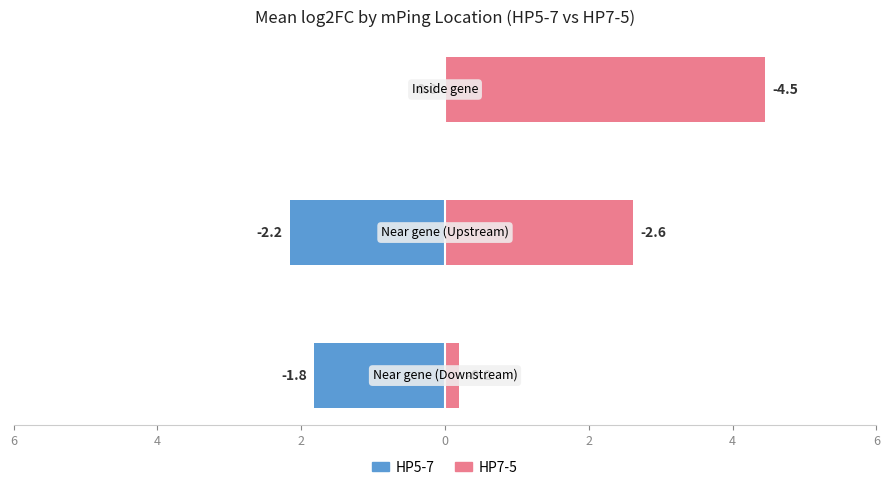

The HP5-7 series shows -0.5 at 6. True or false?

False